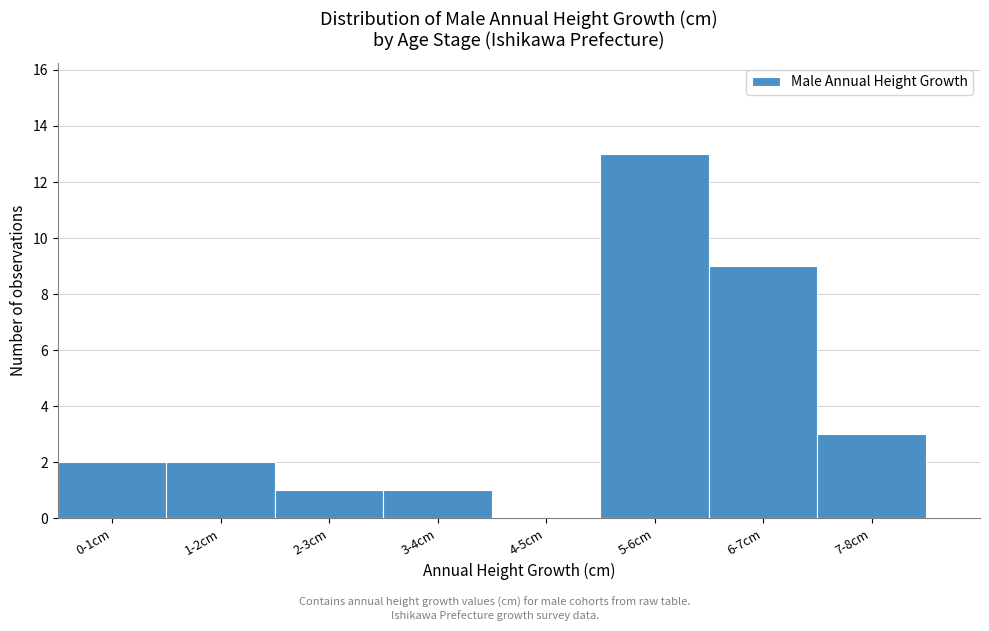

Reading left to right, list all the values displayed in this chart.

0-1cm=2	1-2cm=2	2-3cm=1	3-4cm=1	4-5cm=0	5-6cm=13	6-7cm=9	7-8cm=3